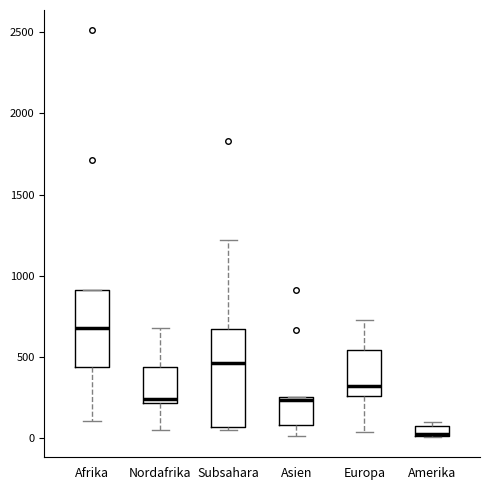

Which box's median line is the highest?

Afrika